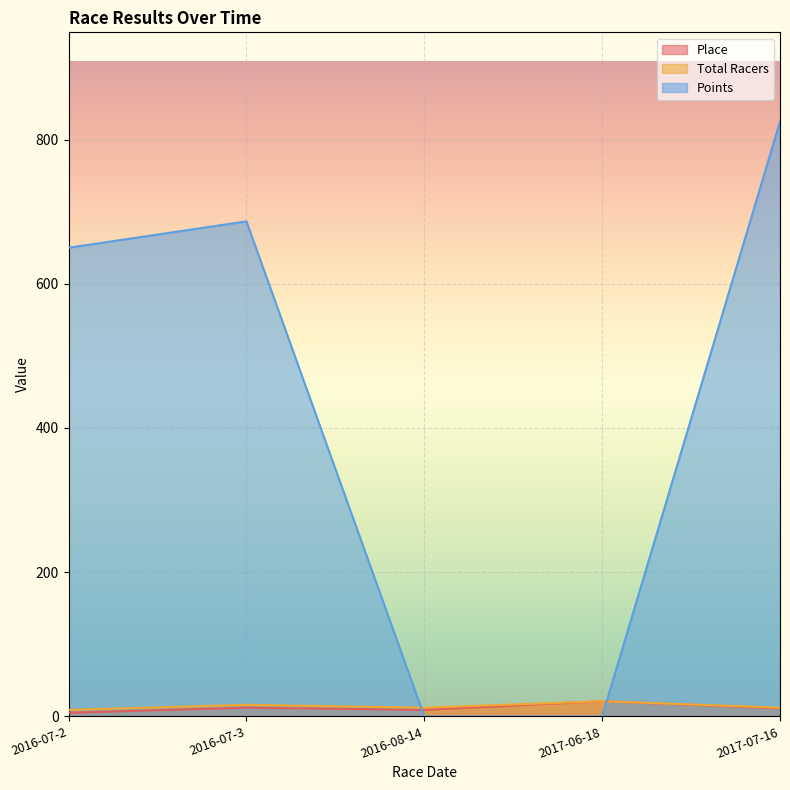

True or false: Points has more than 2 interior local peaks.

False